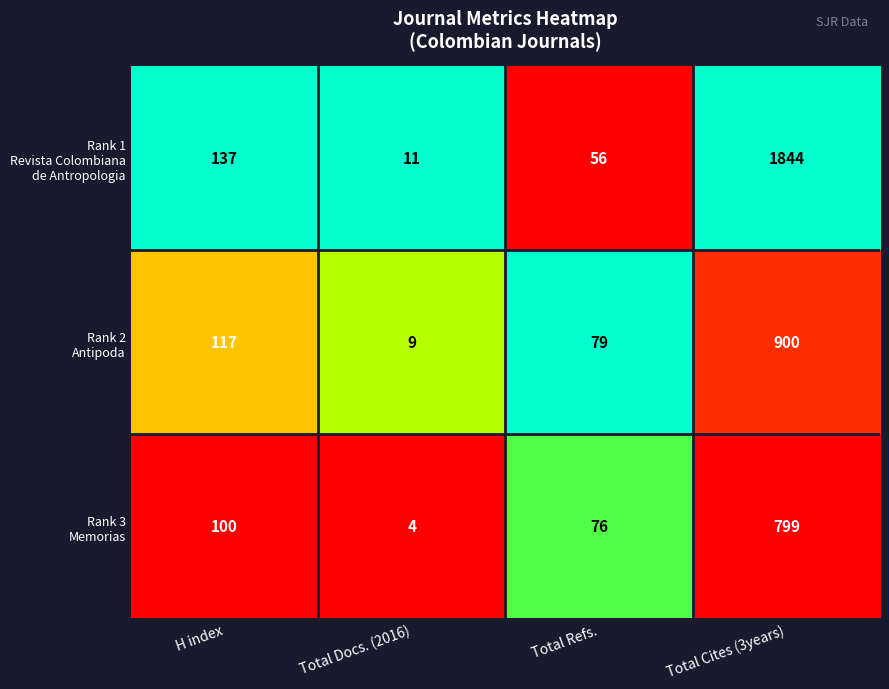

What is the greatest value displayed?

1844